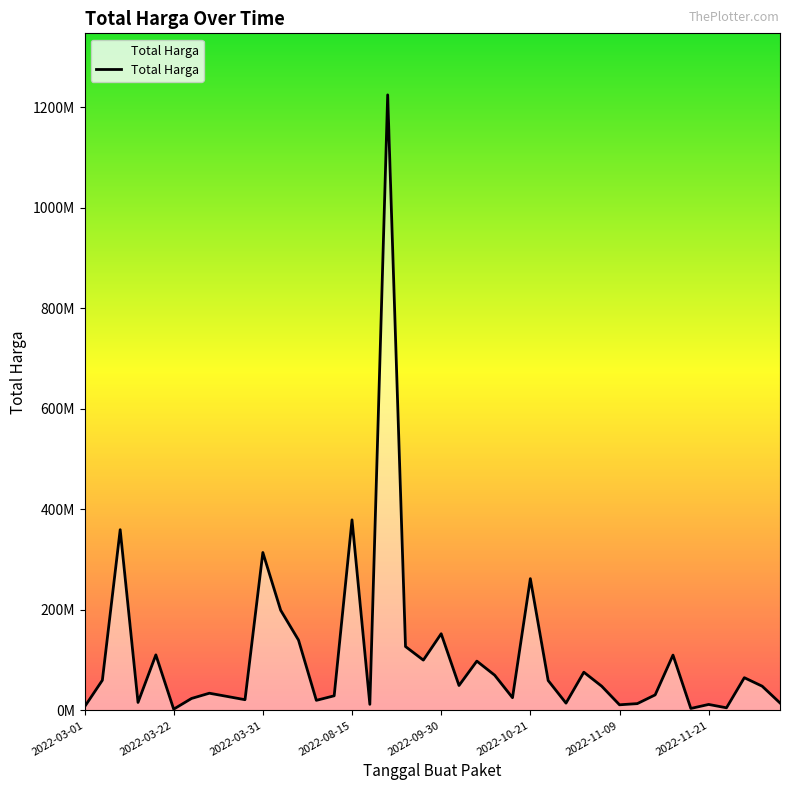

Where is the data nearest to the value 613538875?

2022-08-15